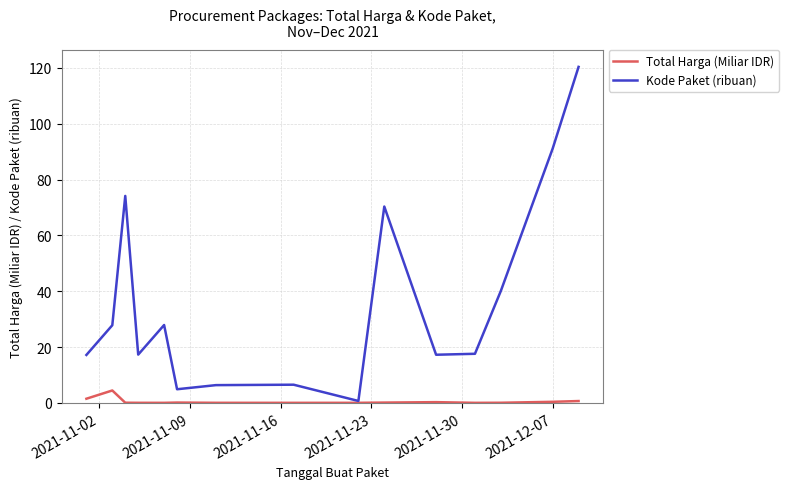

List the series in order of their peak value, highest first.

Kode Paket (ribuan), Total Harga (Miliar IDR)